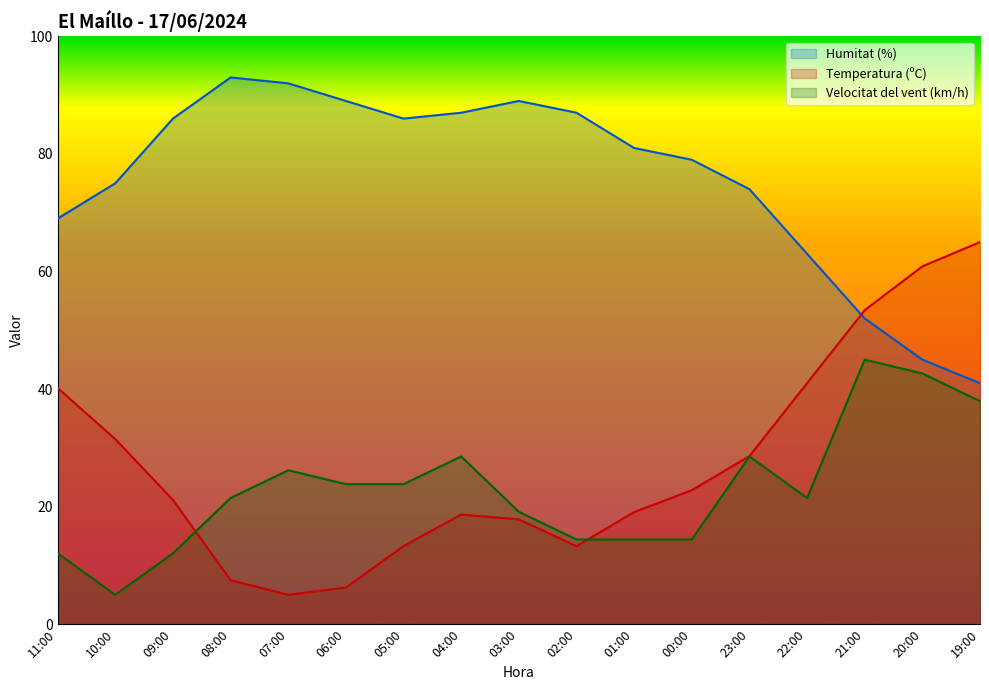

Between 11:00 and 21:00, which series saw the biggest shift?

Velocitat del vent (km/h)